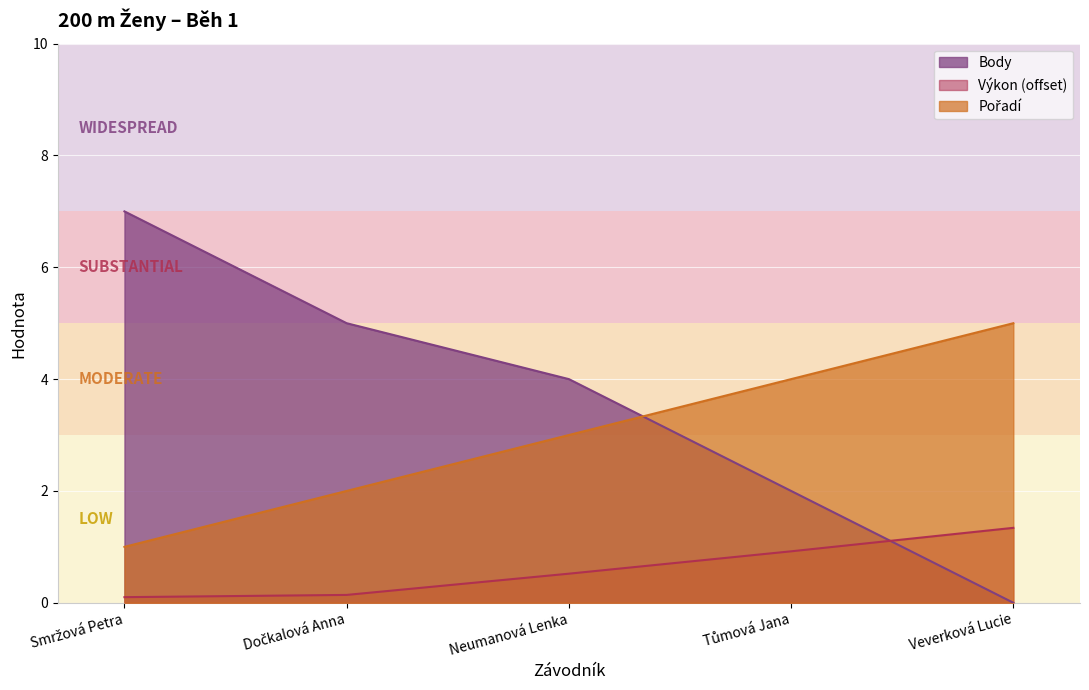

Which series has the largest total across all categories?

Body